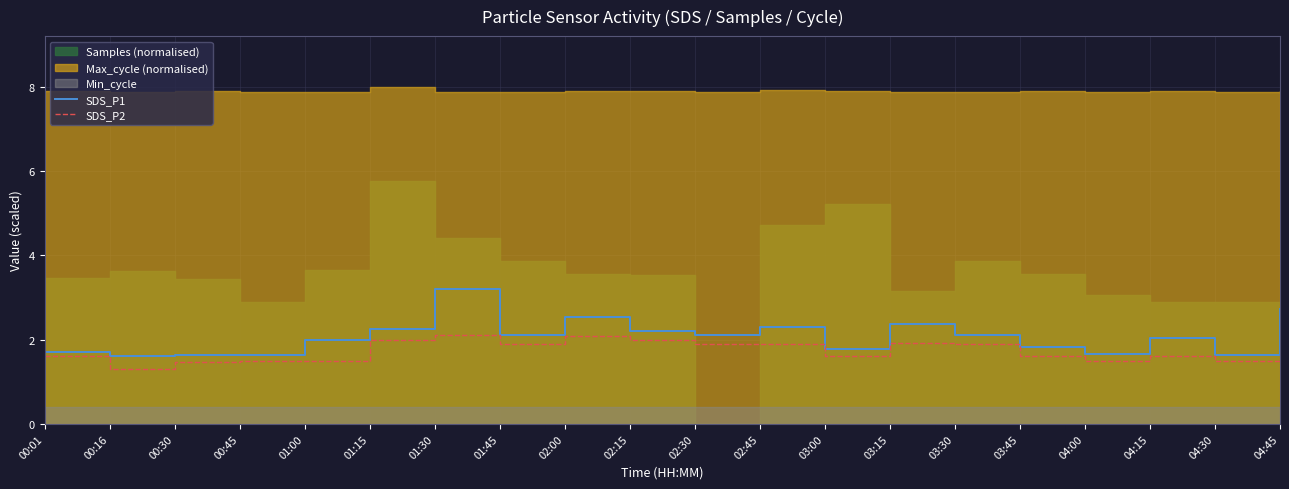

Is it true that SDS_P2 equals 3.5 at 02:00?

False